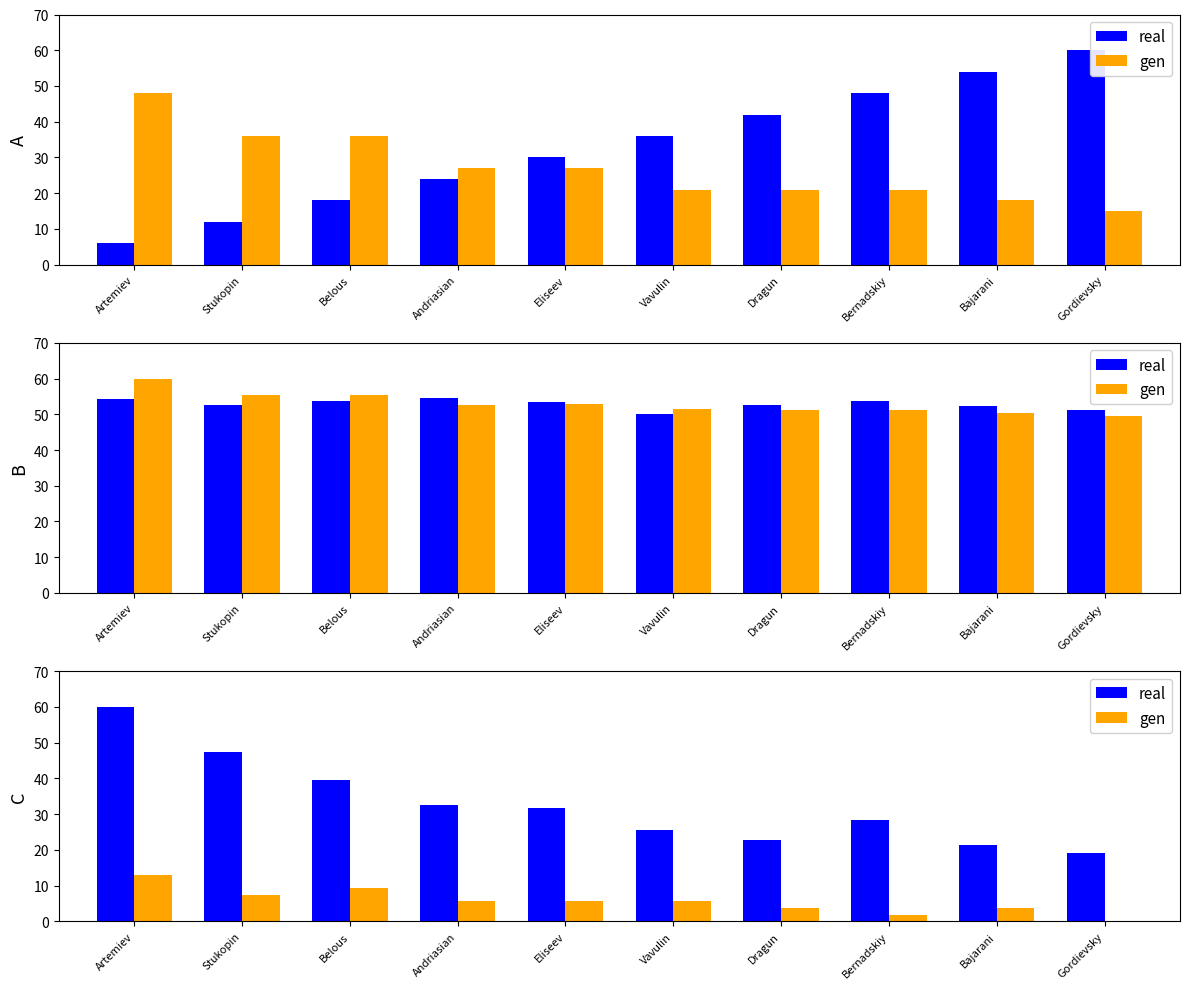

List the labels in order of real value, smallest first.

Gordievsky, Bajarani, Dragun, Vavulin, Bernadskiy, Eliseev, Andriasian, Belous, Stukopin, Artemiev